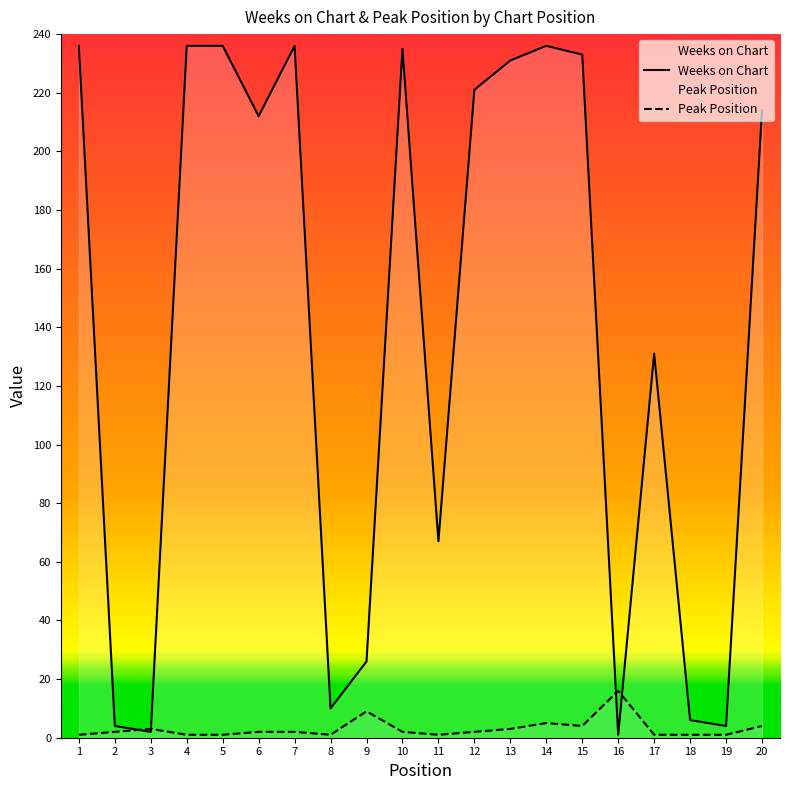

The Weeks on Chart series shows 131 at 17. True or false?

True